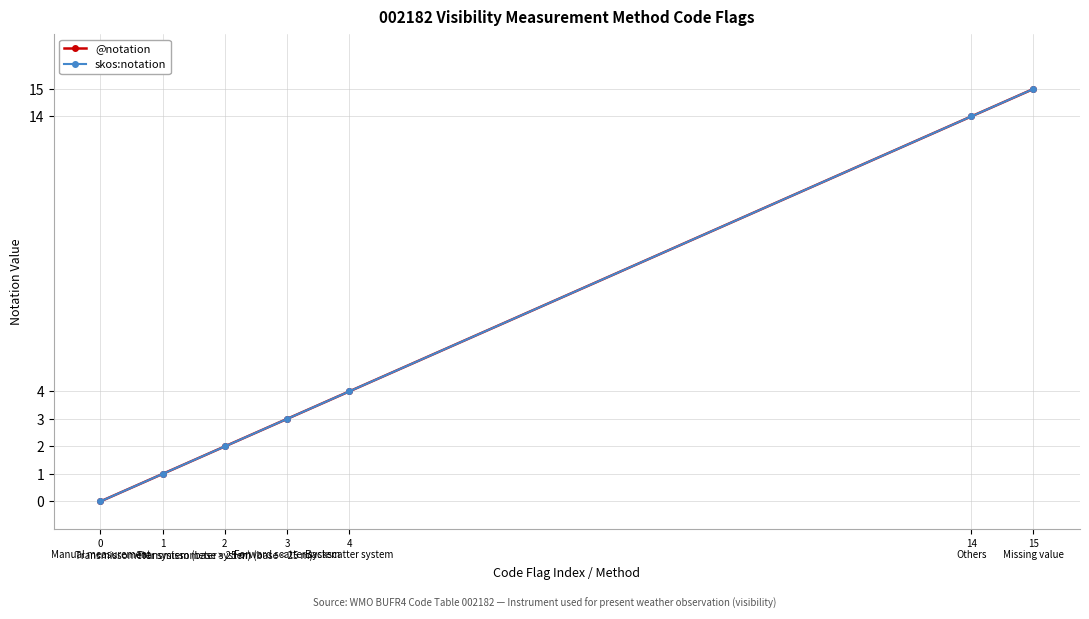

Where is @notation nearest to the value 7?

4
Backscatter system